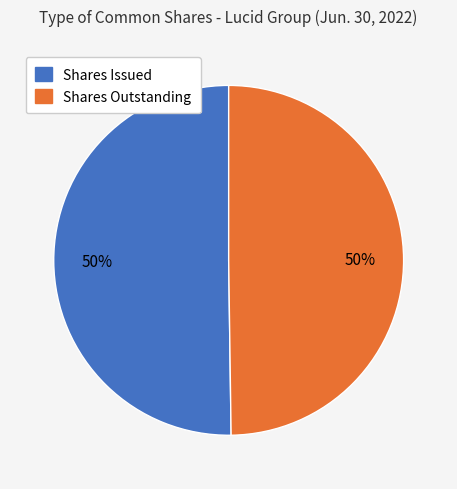

To the nearest percent, what is the average slice percentage?

50%